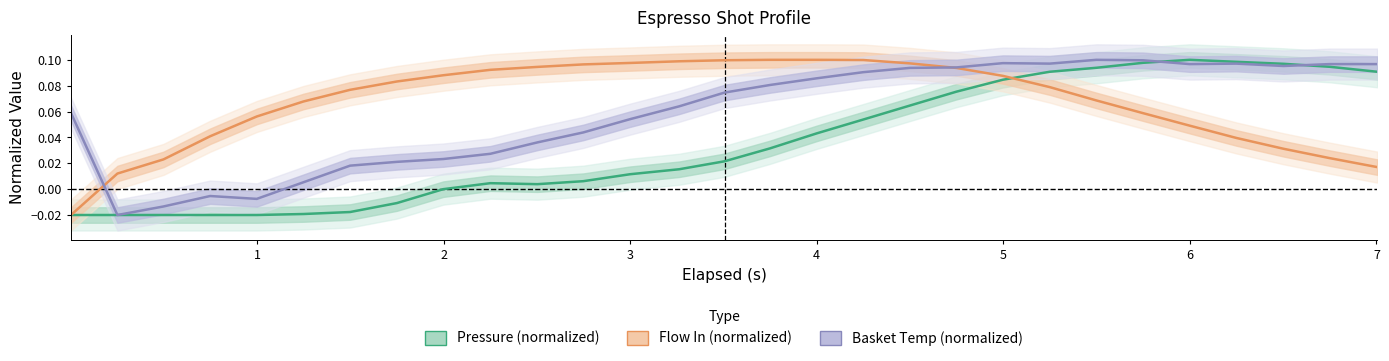

What is the difference between the maximum and minimum values in the Basket Temp (normalized) series?

0.1